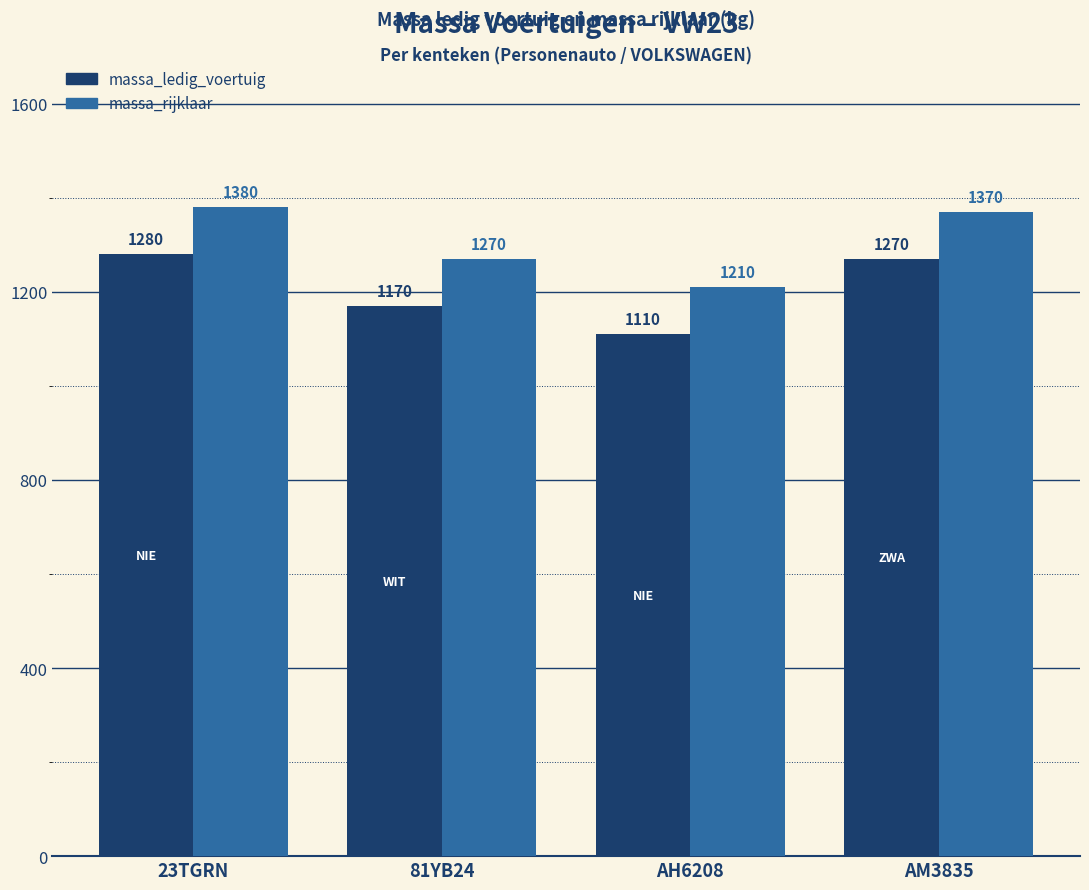

How many groups of bars are there?

4